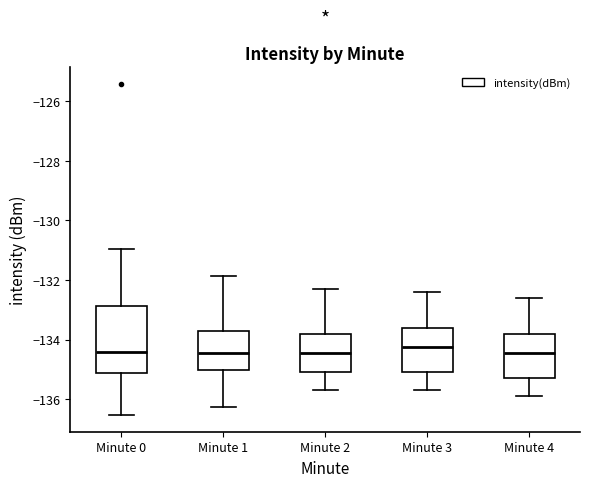

Which box is the tallest, from its lower edge to its upper edge?

Minute 0